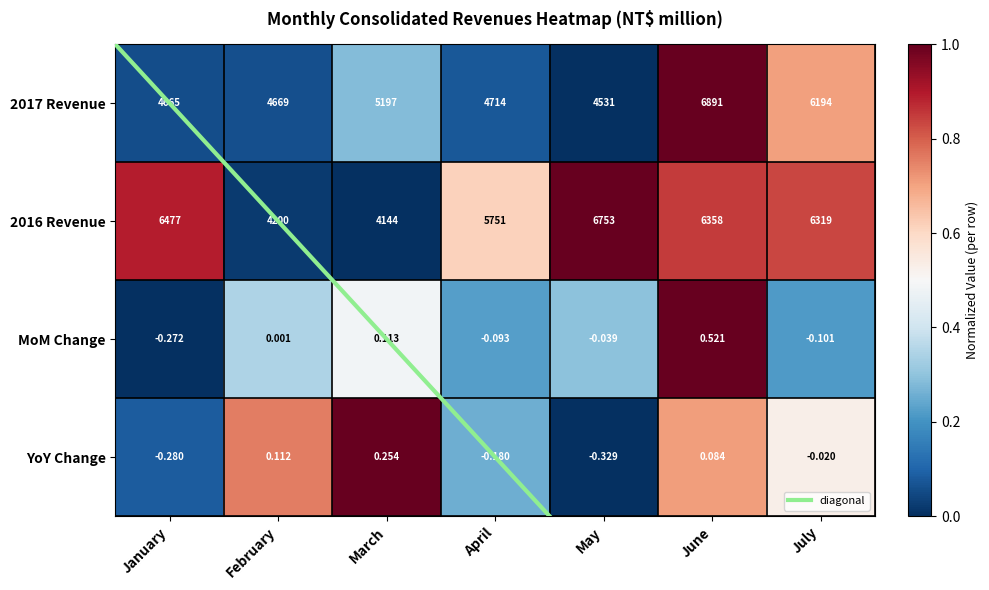

Which series has the largest range (max minus min)?

2016 Revenue